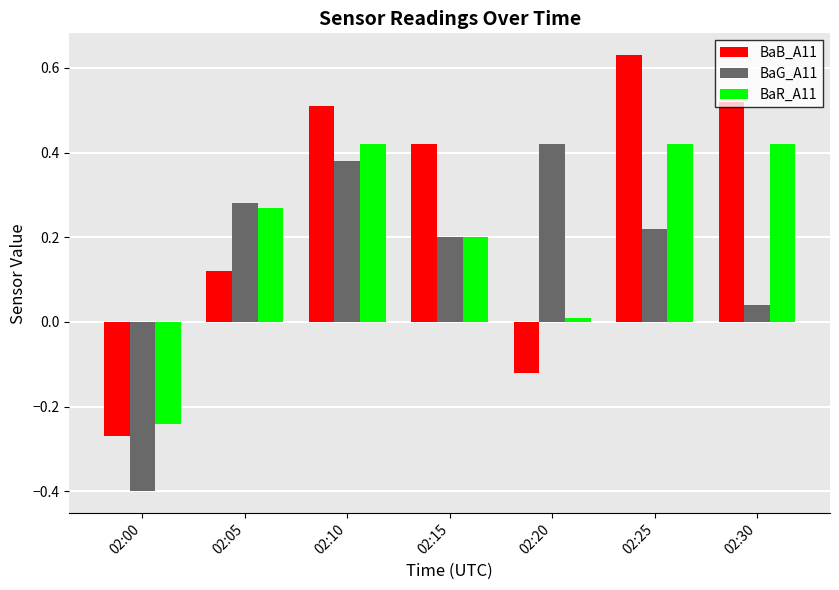

The value of BaG_A11 at 02:00 is -0.7. True or false?

False